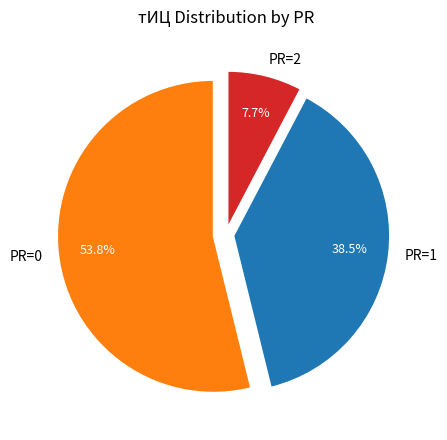

Does any single category account for the majority?

Yes